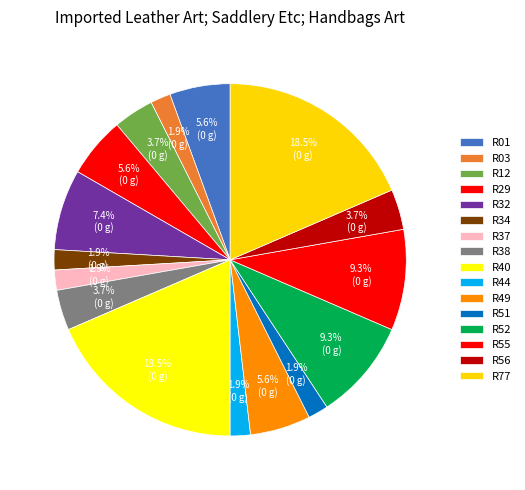

To the nearest percent, what percentage of the pie is R55?

9%